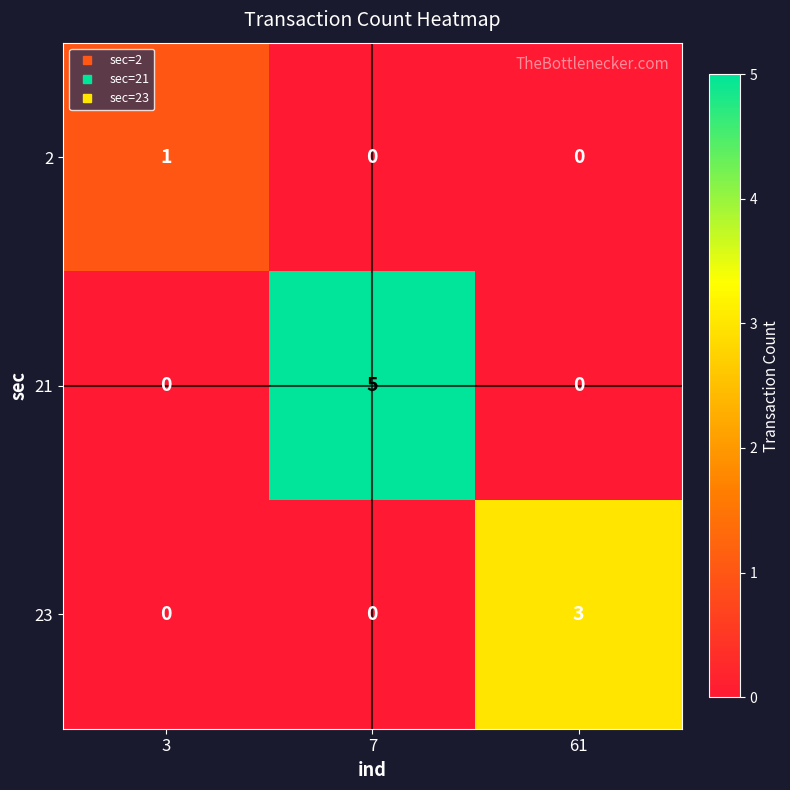

What is the sum of all 21 values?

5